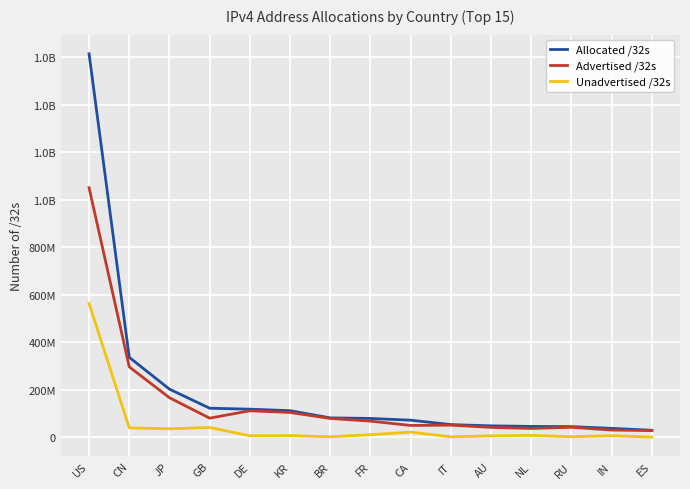

Reading right to left, list all the values displayed in this chart.

Allocated /32s: 29900864	37927936	45280256	46176736	48573952	53760576	72425472	79722544	82085888	112384000	118739584	122723608	202986240	336911104	1614179584
Advertised /32s: 28775680	30811904	42520064	37621792	42027456	51574272	50199808	68347392	79682816	104824000	111985408	80969216	166893380	296764928	1050535904
Unadvertised /32s: 1125184	7116032	2760192	8554944	6546496	2186304	22225664	11375152	2403072	7560000	6754176	41754392	36092860	40146176	563643680